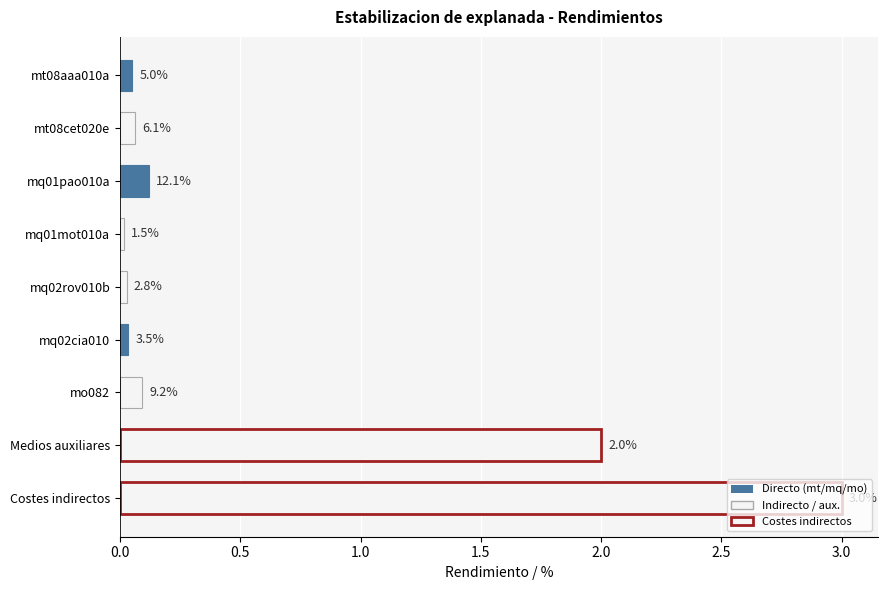

What is the average value?

0.6